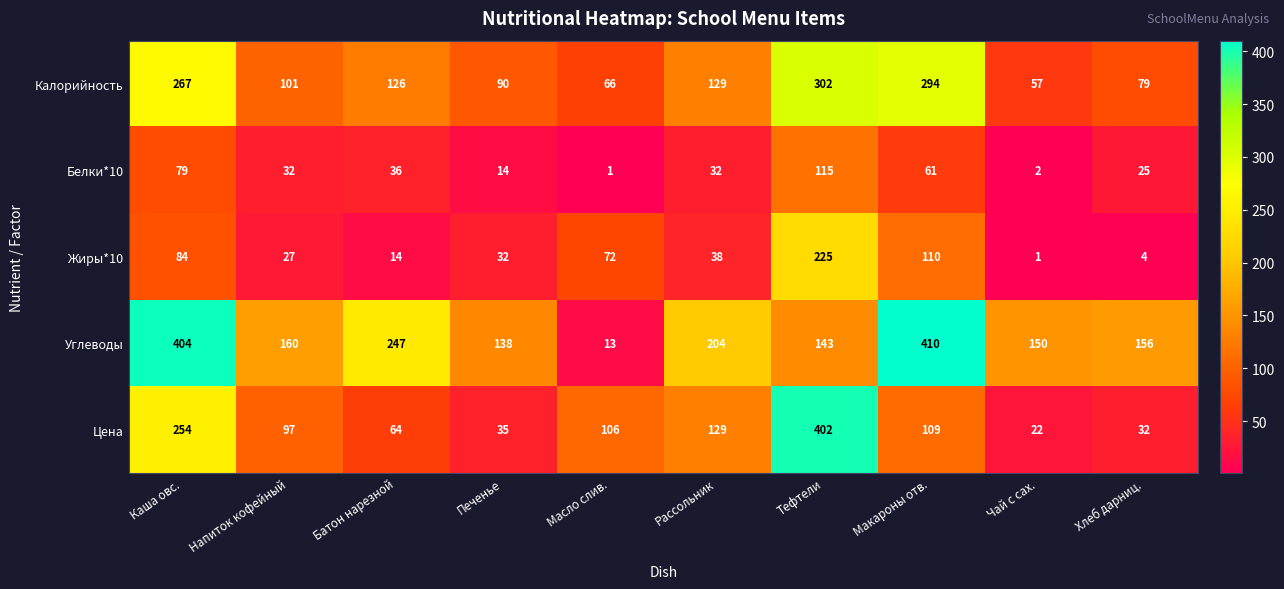

Rank the series by their maximum value, from lowest to highest.

Белки*10, Жиры*10, Калорийность, Цена, Углеводы